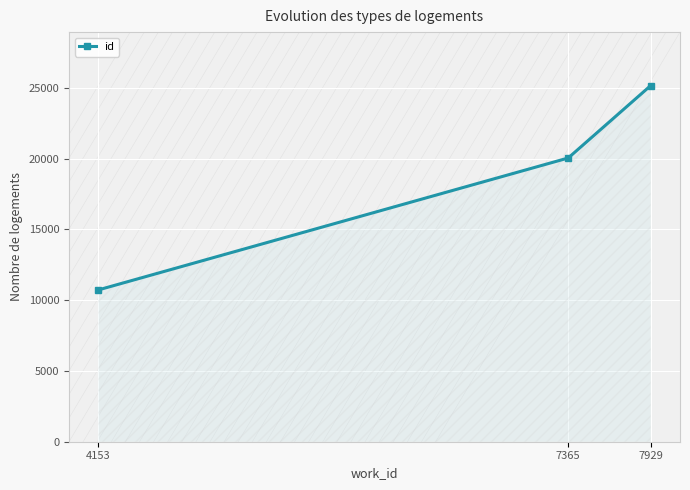

What is the value of the 2nd point from the left?

20038